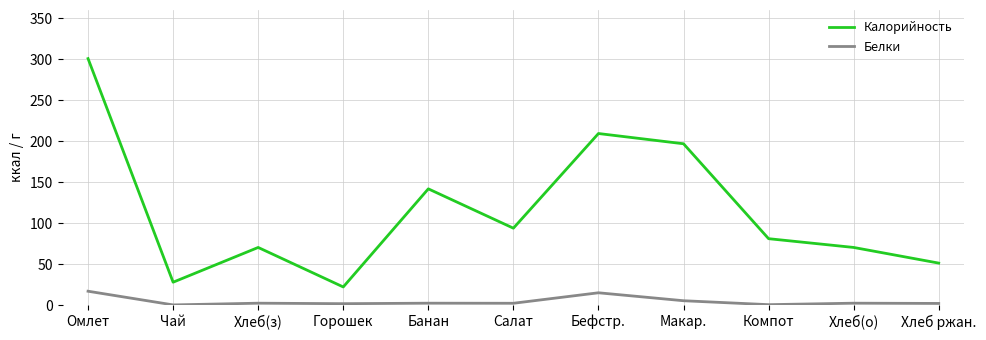

What is the difference between the highest and lowest values at Хлеб(з)?

68.0